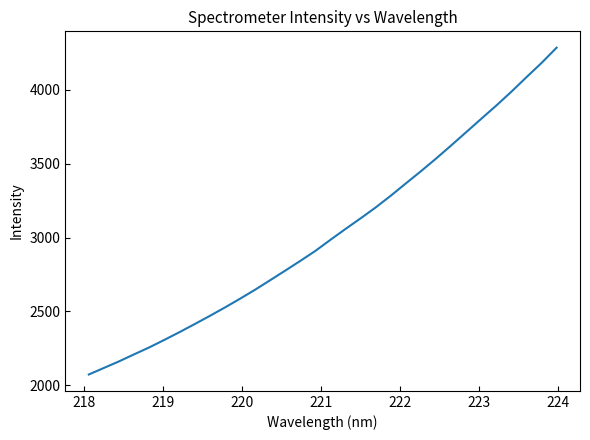

What is the greatest value displayed?

4286.2